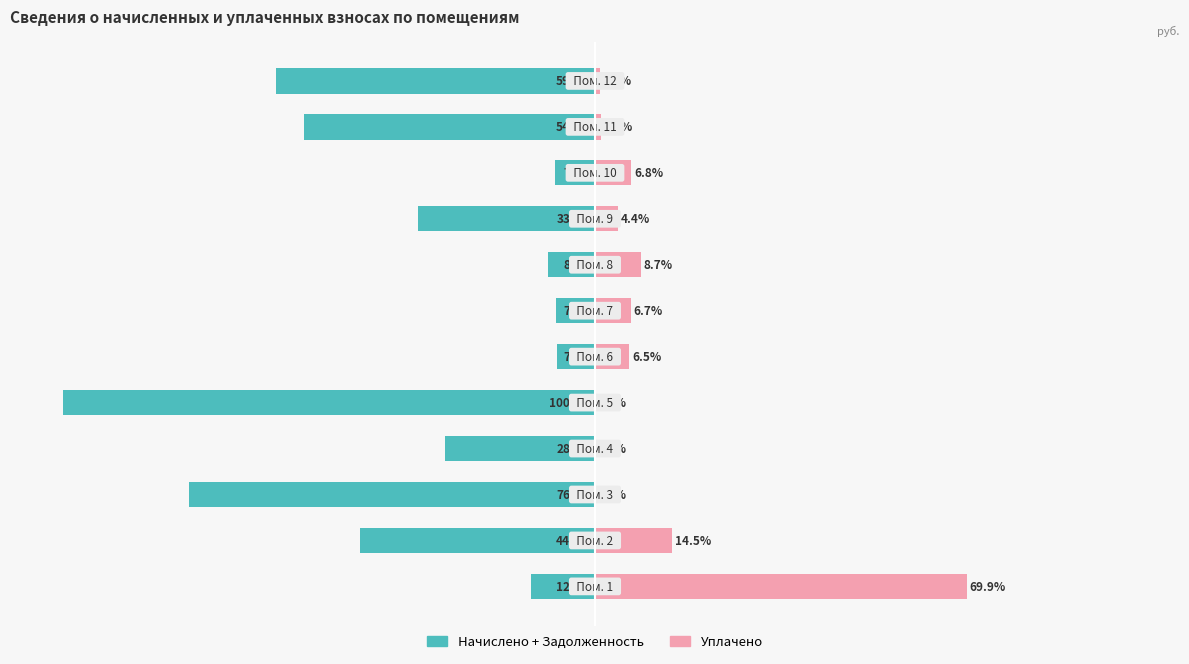

What is the value of the Уплачено bar at the 12th from the left?

0.9